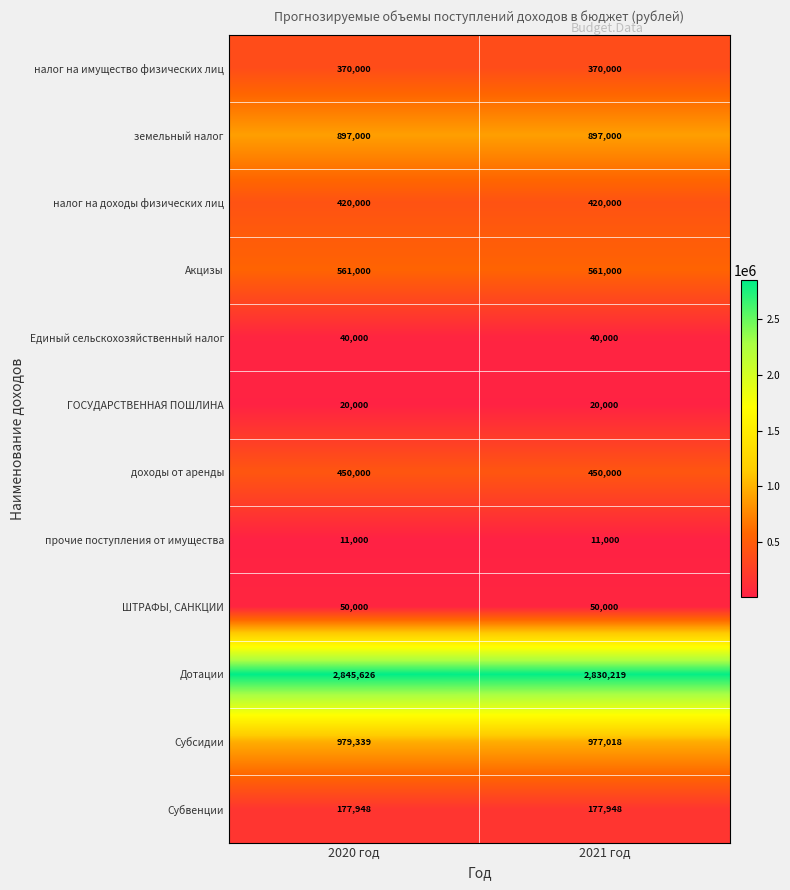

Reading left to right, list all the values displayed in this chart.

налог на имущество физических лиц: 370000	370000
земельный налог: 897000	897000
налог на доходы физических лиц: 420000	420000
Акцизы: 561000	561000
Единый сельскохозяйственный налог: 40000	40000
ГОСУДАРСТВЕННАЯ ПОШЛИНА: 20000	20000
доходы от аренды: 450000	450000
прочие поступления от имущества: 11000	11000
ШТРАФЫ, САНКЦИИ: 50000	50000
Дотации: 2845626	2830219
Субсидии: 979339	977018
Субвенции: 177948	177948